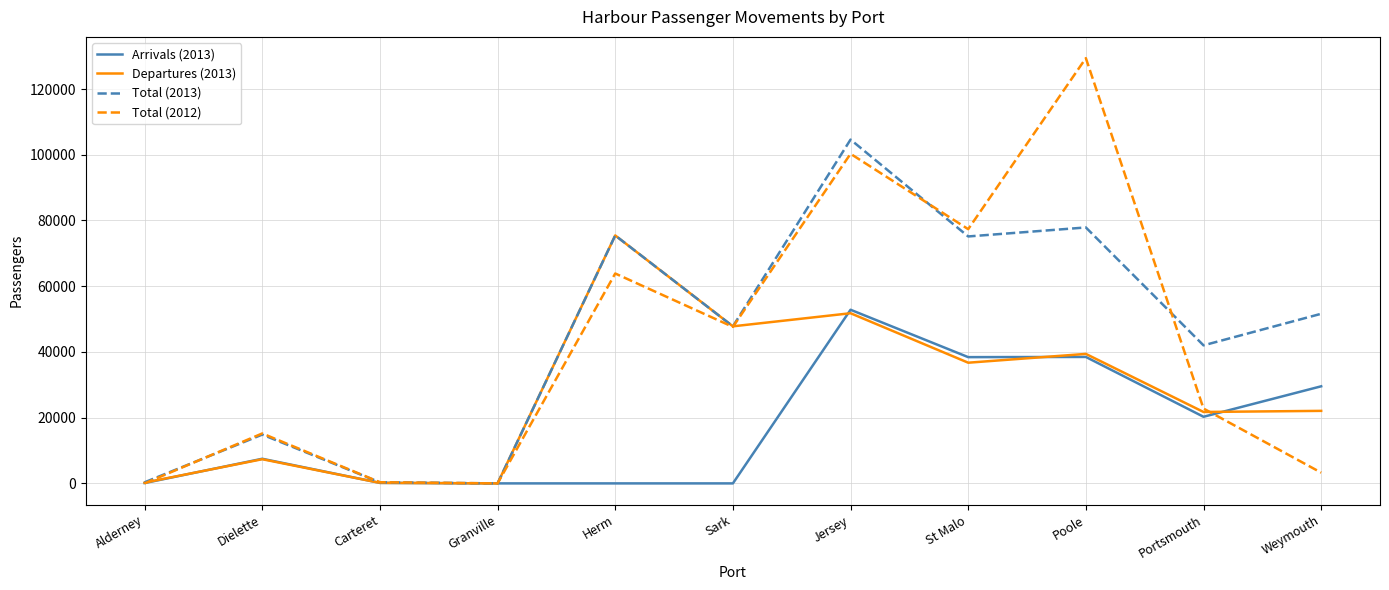

Where is the first local maximum for Total (2013)?

Dielette